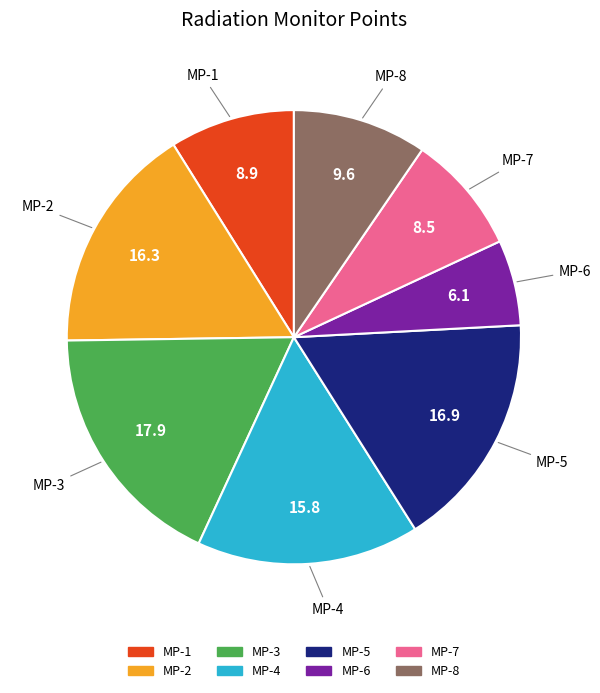

Count the number of slices in the pie.

8